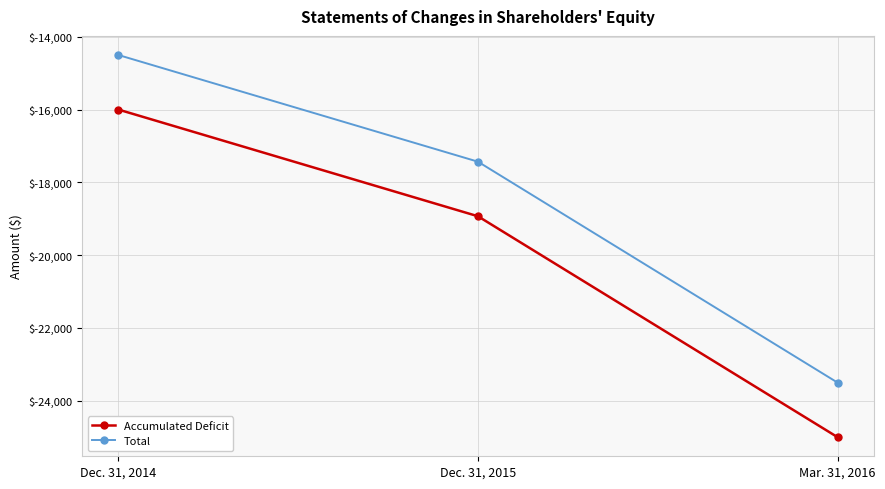

Reading right to left, extract all data points from this chart.

Accumulated Deficit: -25004	-18931	-15998
Total: -23504	-17431	-14498